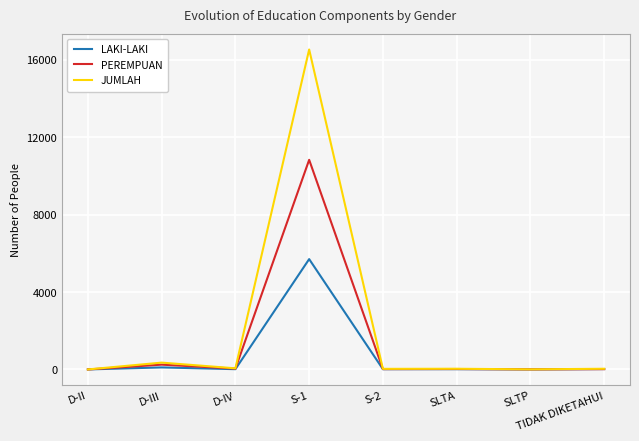

At which category is the sum across all series the highest?

S-1